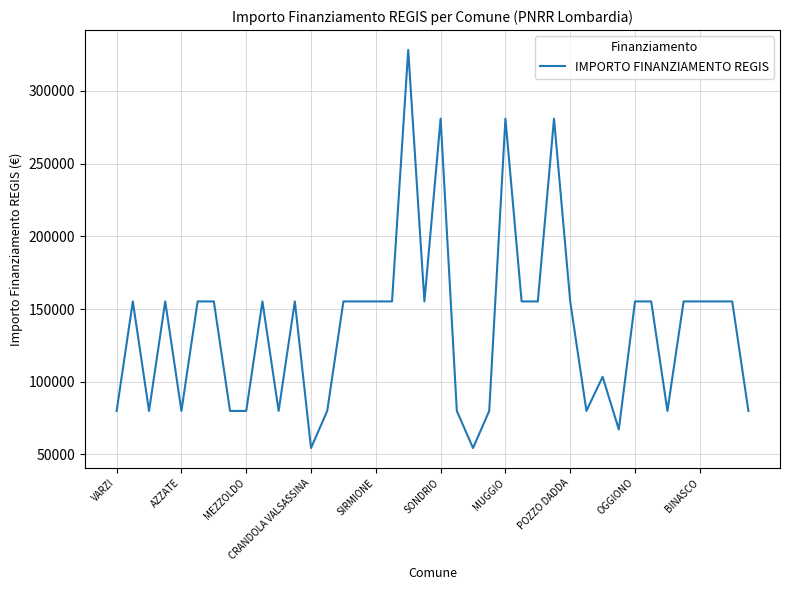

How many categories are shown in the chart?

40